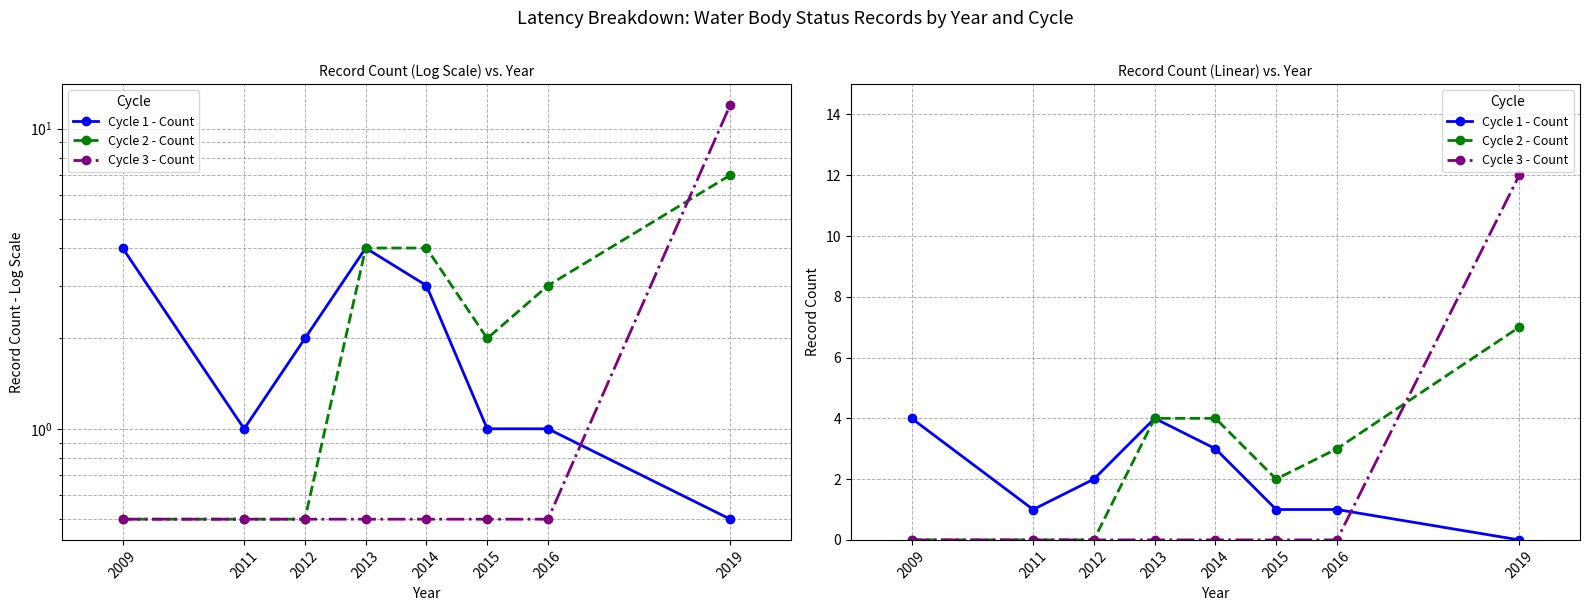

How many Cycle 2 - Count values are between 0 and 4?

7